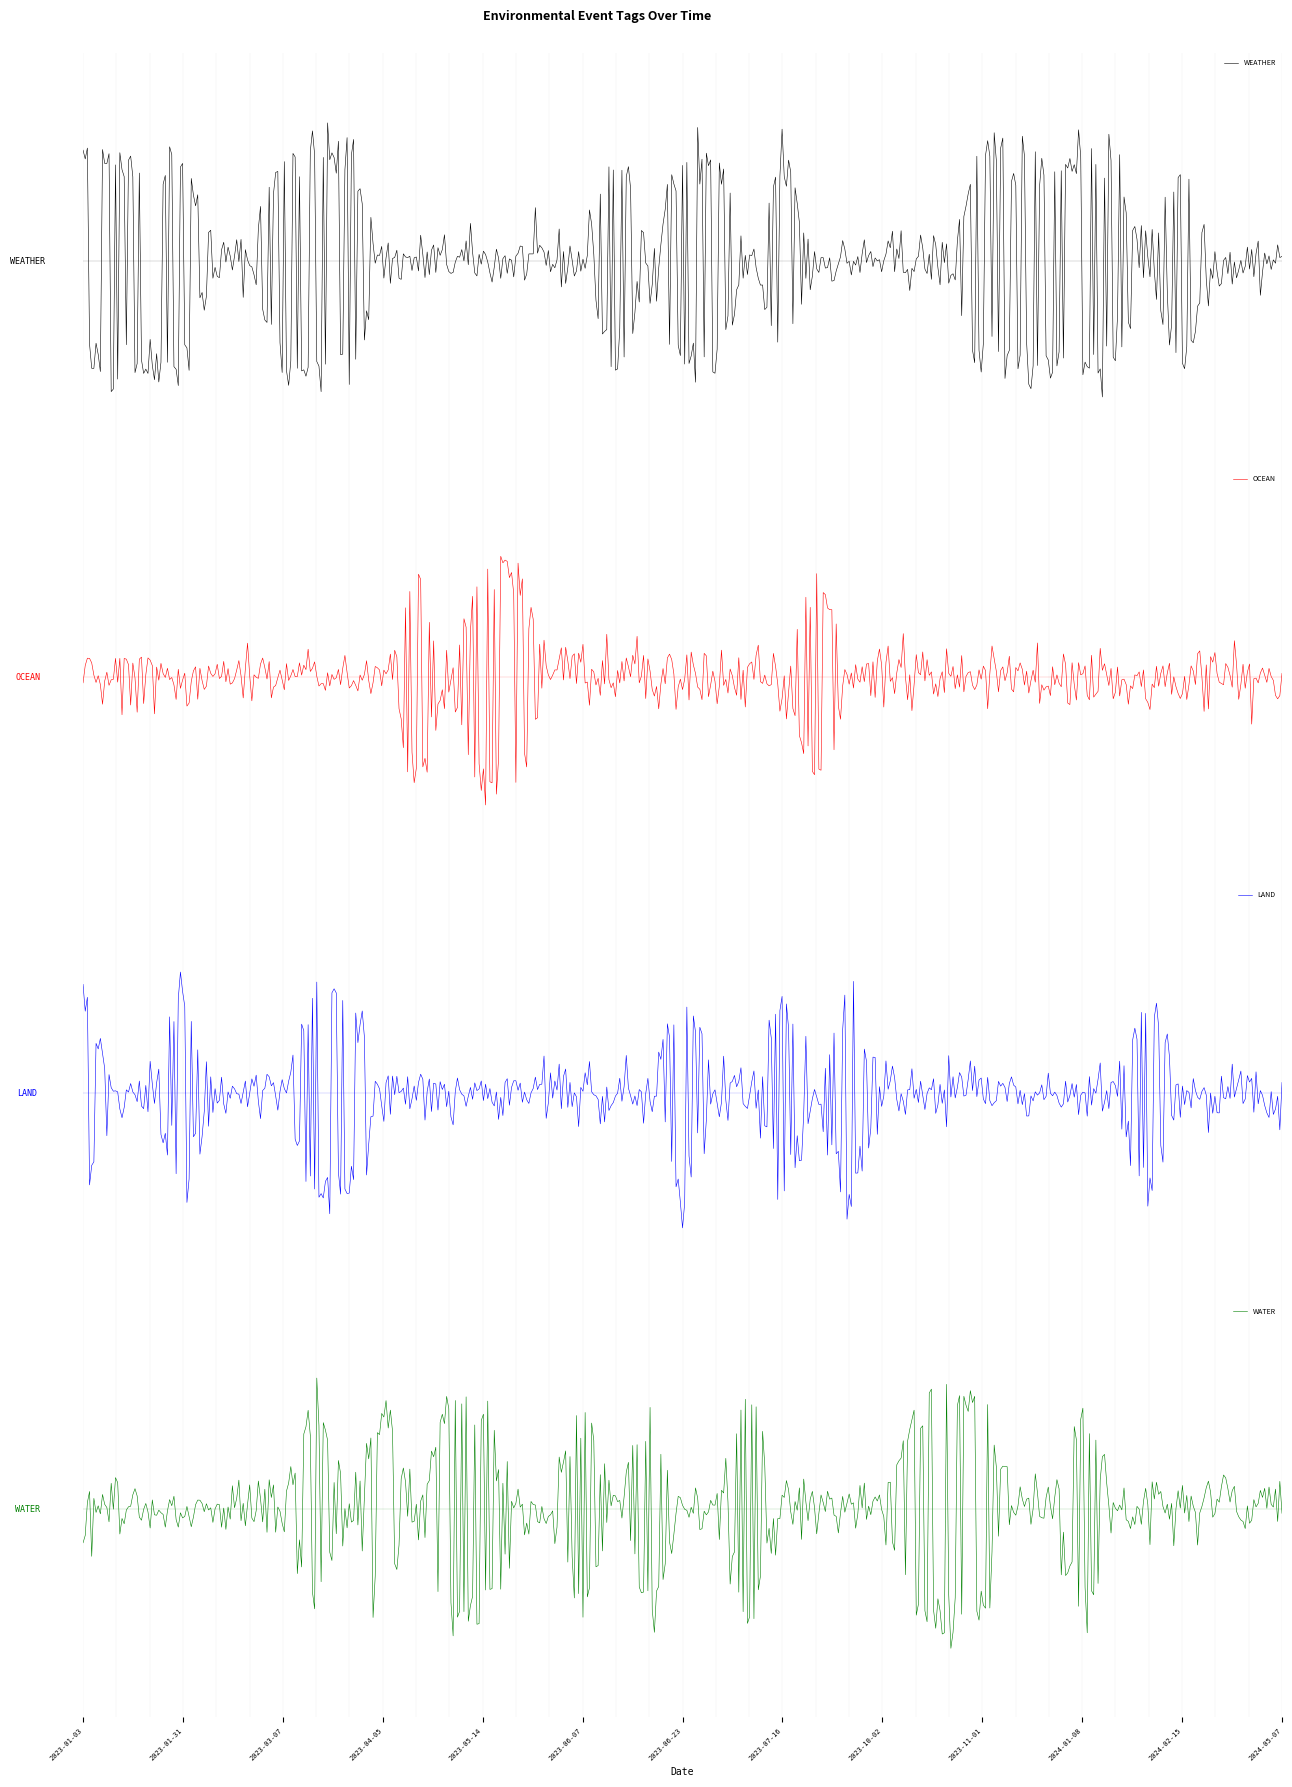

List the series in order of their peak value, highest first.

WEATHER, OCEAN, LAND, WATER